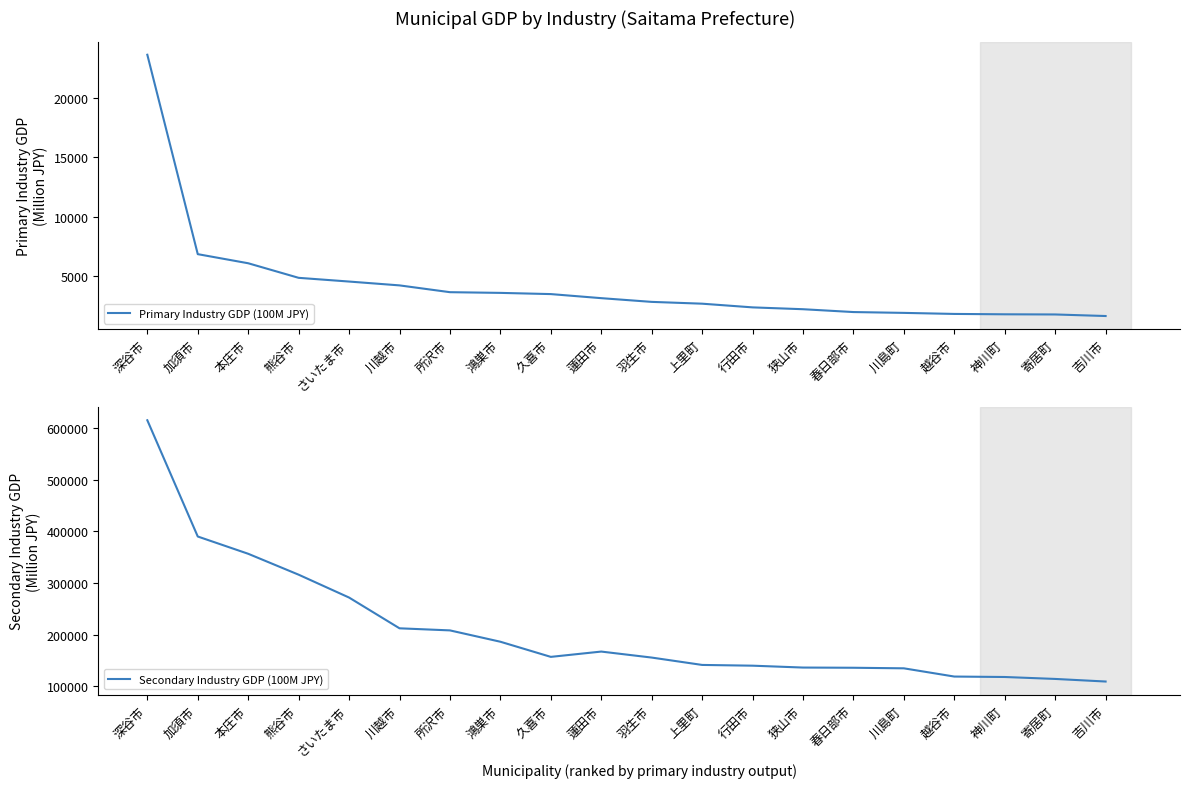

How many interior local peaks does the Secondary Industry GDP (100M JPY) series have?

1